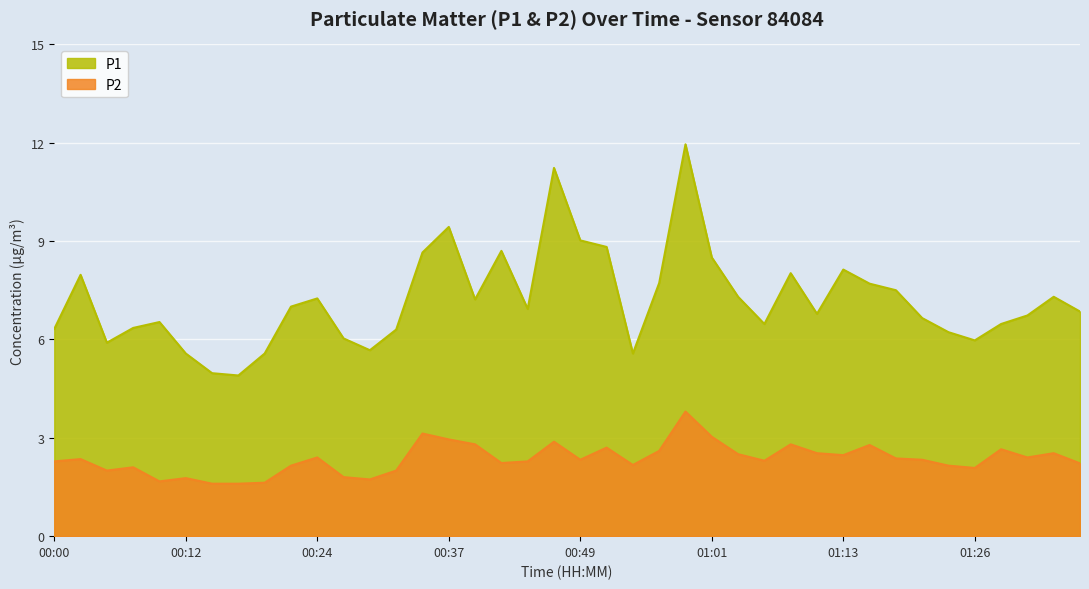

Does the chart display data point markers on the line(s)?

No